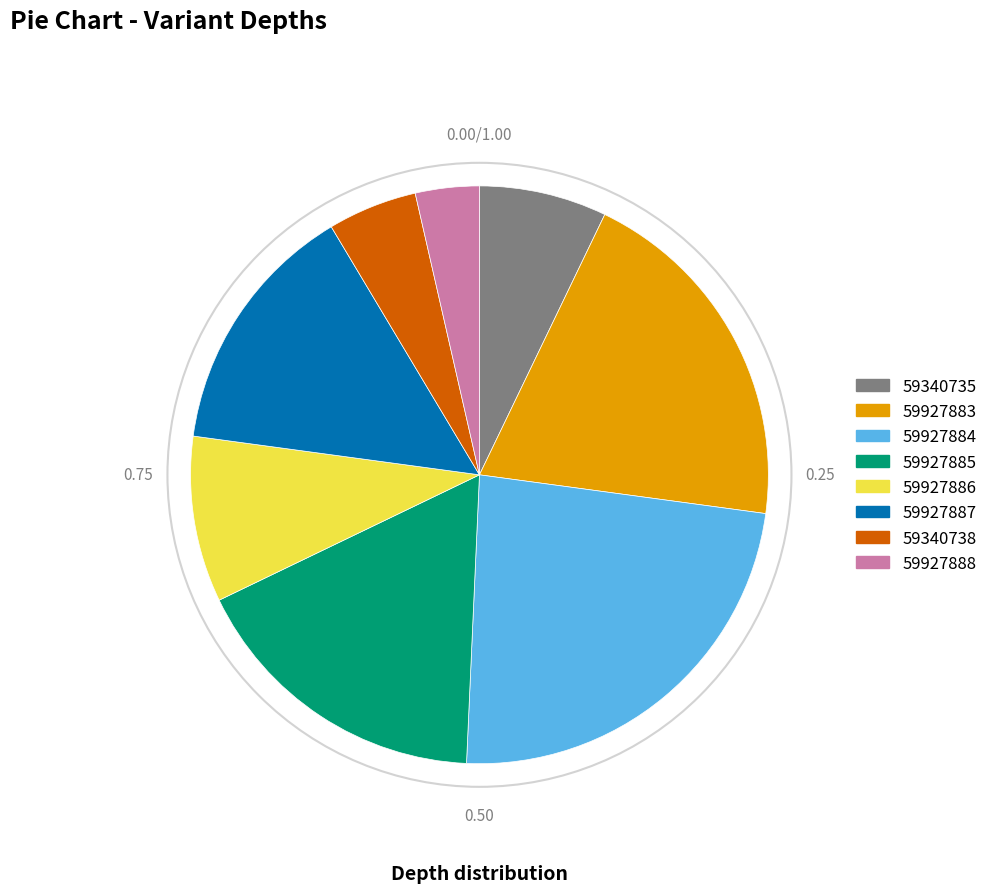

How many segments does this pie chart have?

8